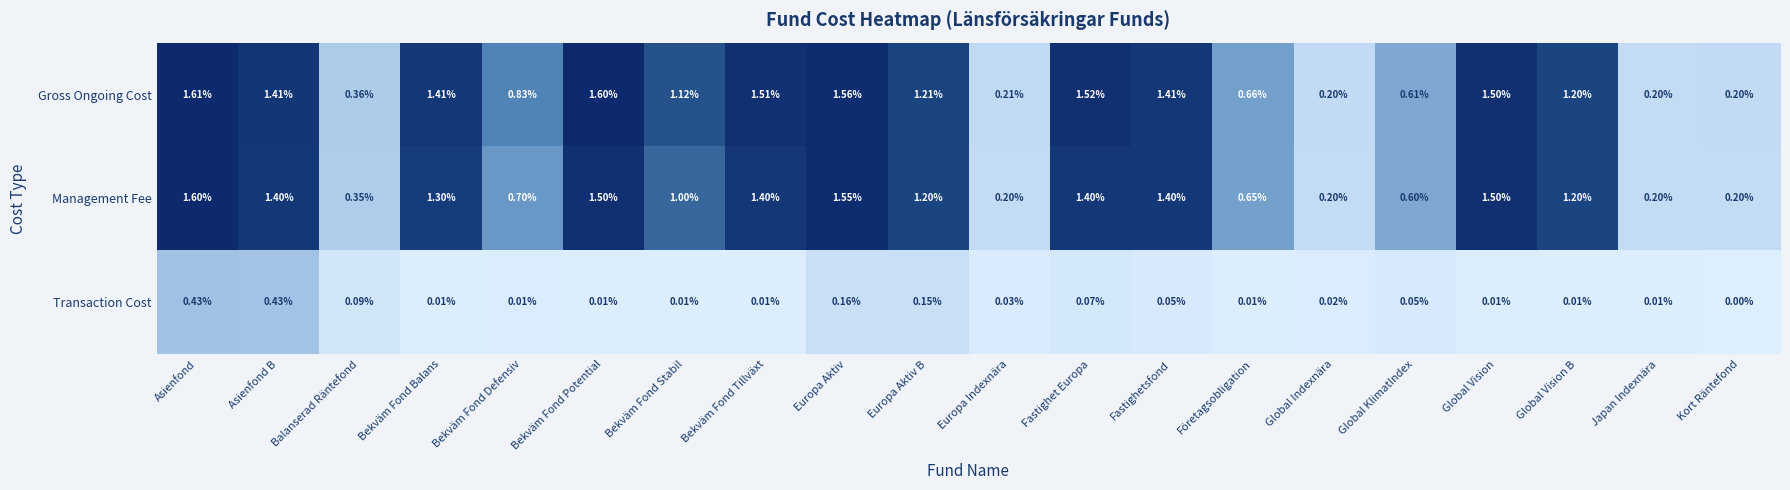

Which category has the highest value in the Gross Ongoing Cost series?

Asienfond